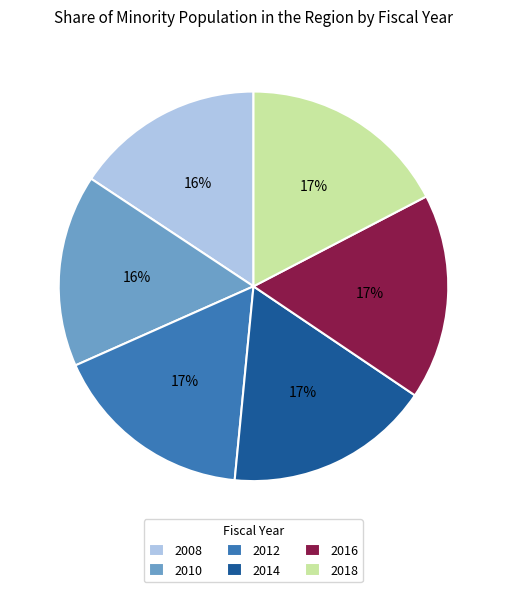

Count the number of slices in the pie.

6